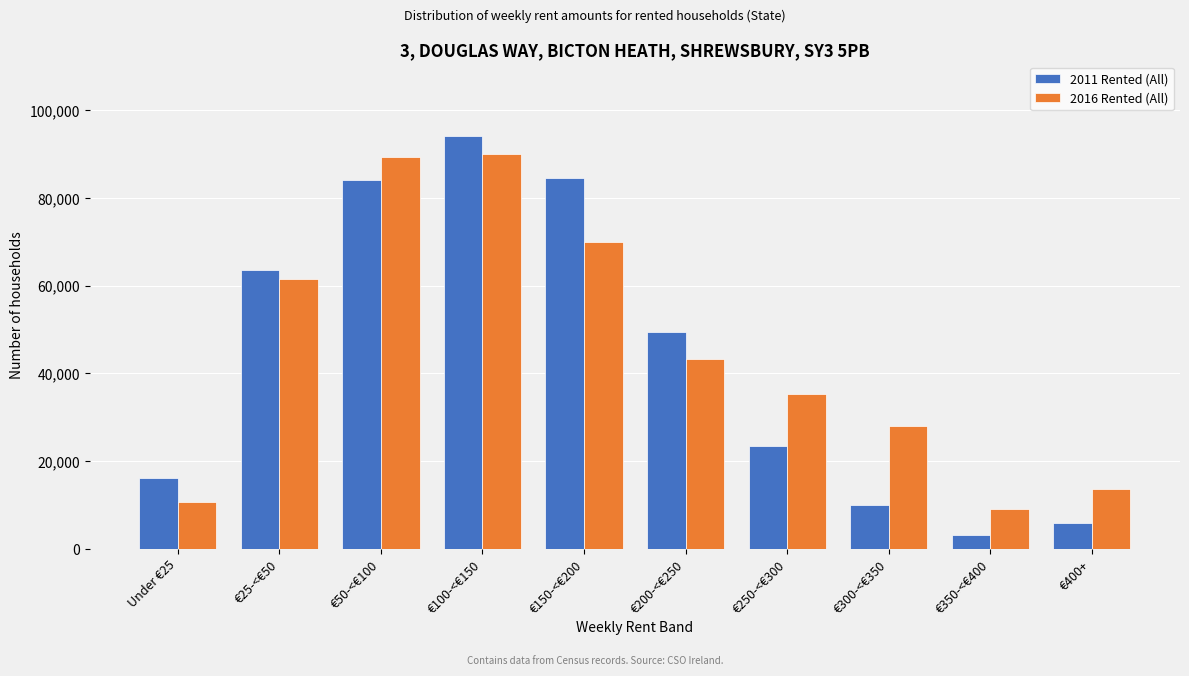

Reading left to right, list all the values displayed in this chart.

2011 Rented (All): Under €25=16272	€25-<€50=63571	€50-<€100=84047	€100-<€150=94187	€150-<€200=84505	€200-<€250=49431	€250-<€300=23370	€300-<€350=9909	€350-<€400=3159	€400+=5806
2016 Rented (All): Under €25=10806	€25-<€50=61637	€50-<€100=89348	€100-<€150=89962	€150-<€200=70064	€200-<€250=43225	€250-<€300=35328	€300-<€350=27927	€350-<€400=9000	€400+=13608